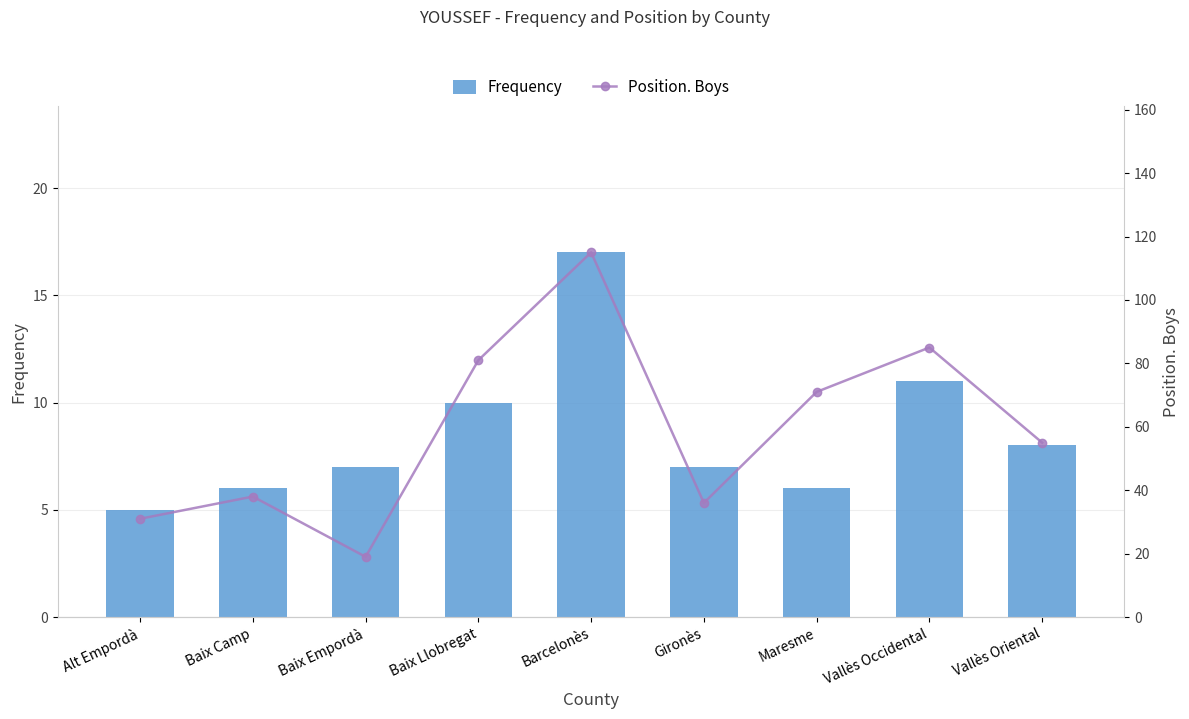

The value of Position. Boys at Gironès is 16. True or false?

False